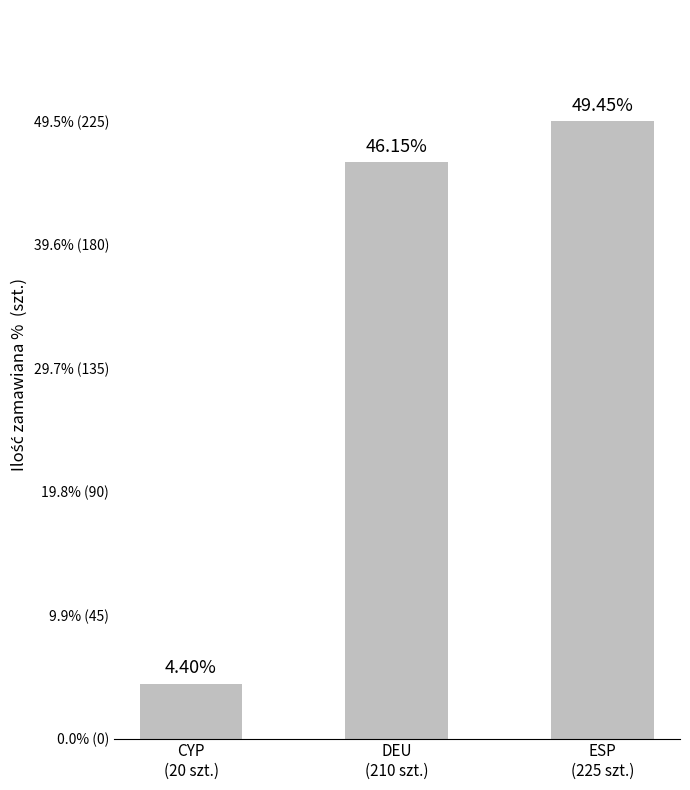

What is the change in value from CYP
(20 szt.) to ESP
(225 szt.)?

+45.1